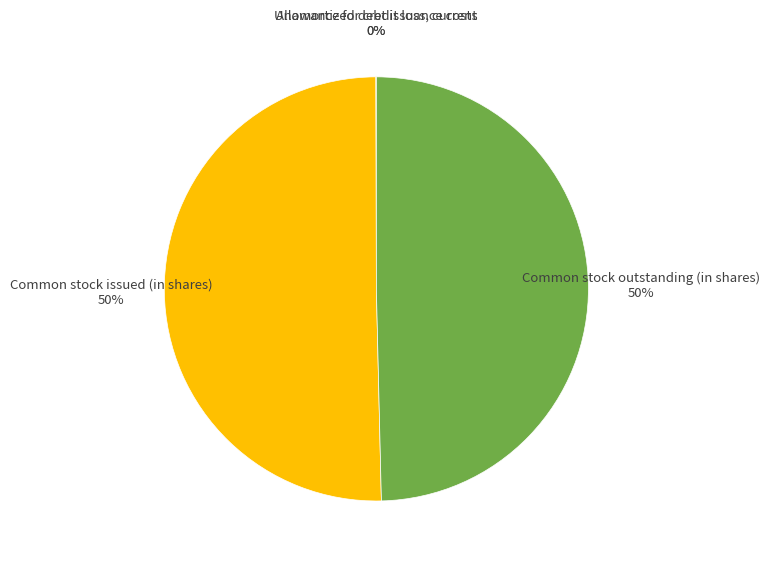

Combined, do Common stock outstanding (in shares) and Common stock issued (in shares) account for over 50%?

Yes